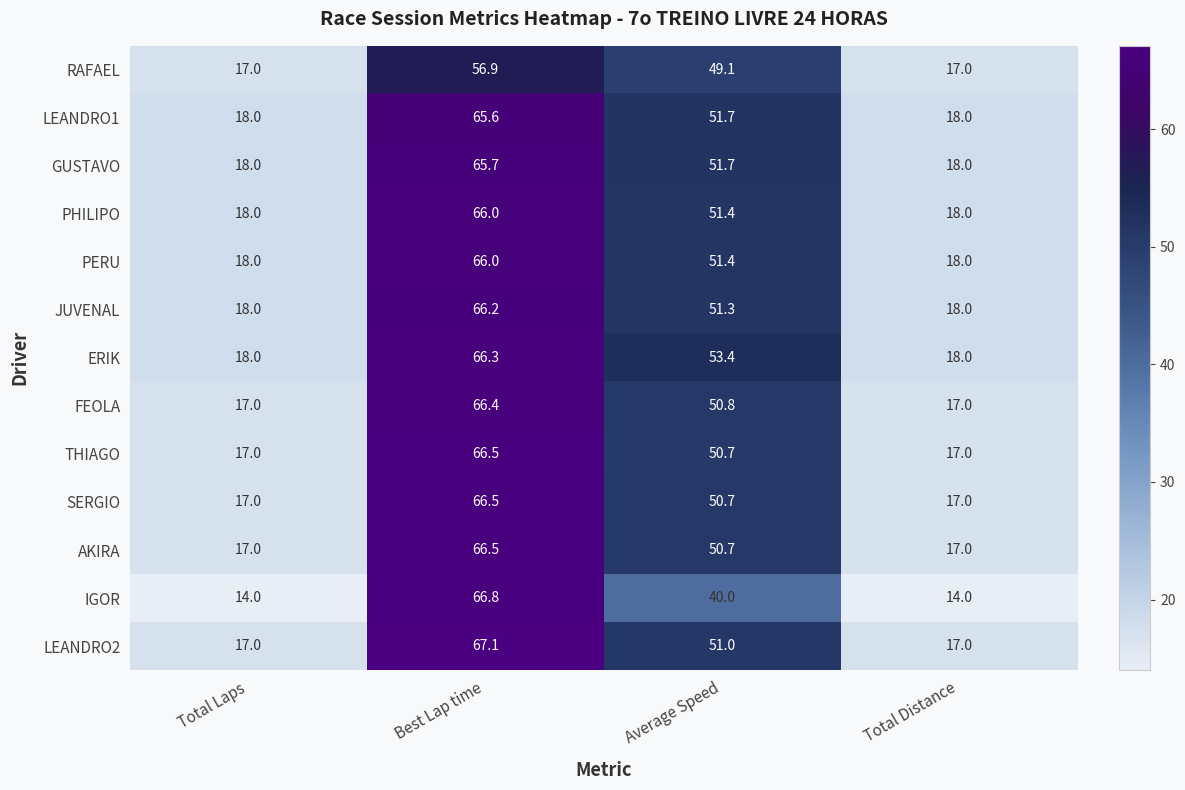

What is the difference between the maximum and second lowest values in the GUSTAVO series?

47.7